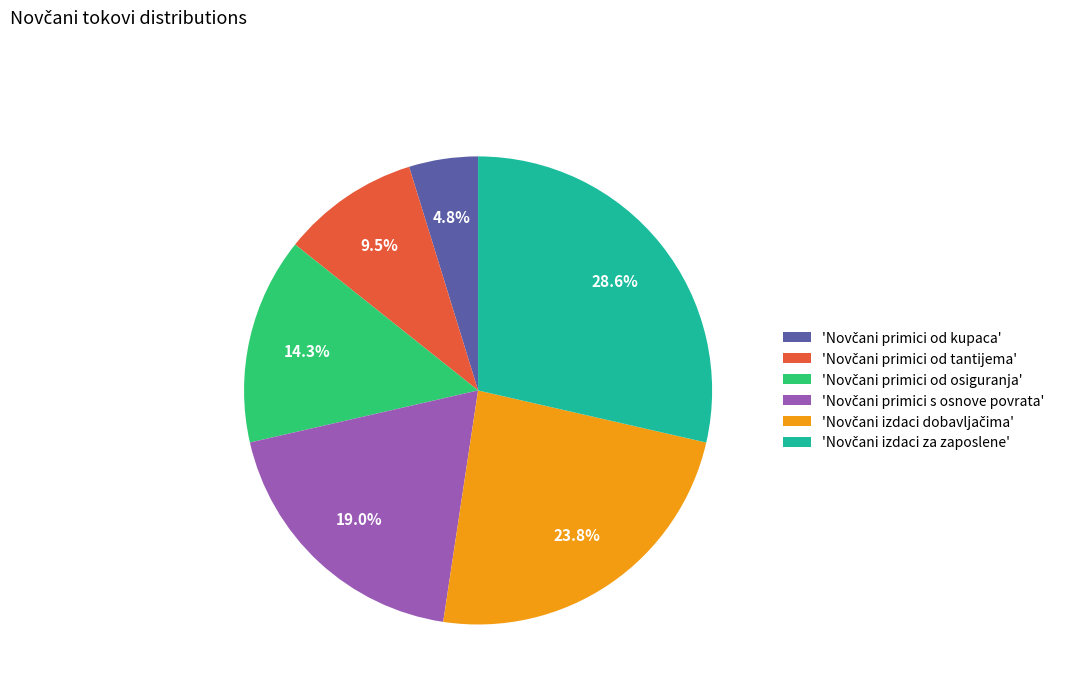

How many segments does this pie chart have?

6